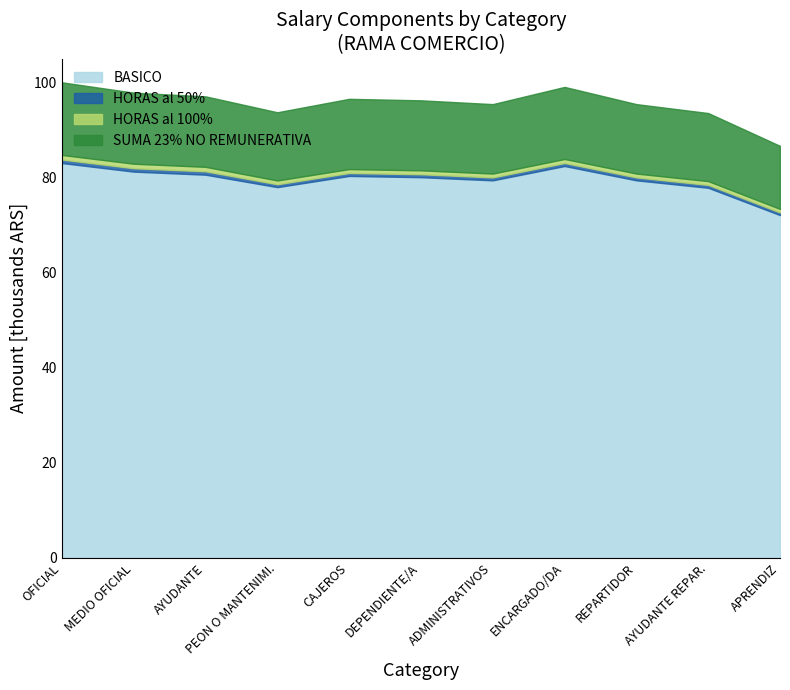

Rank the categories by SUMA 23% NO REMUNERATIVA value from lowest to highest.

APRENDIZ, AYUDANTE REPAR., PEON O MANTENIMI., ADMINISTRATIVOS, REPARTIDOR, DEPENDIENTE/A, CAJEROS, AYUDANTE, MEDIO OFICIAL, ENCARGADO/DA, OFICIAL